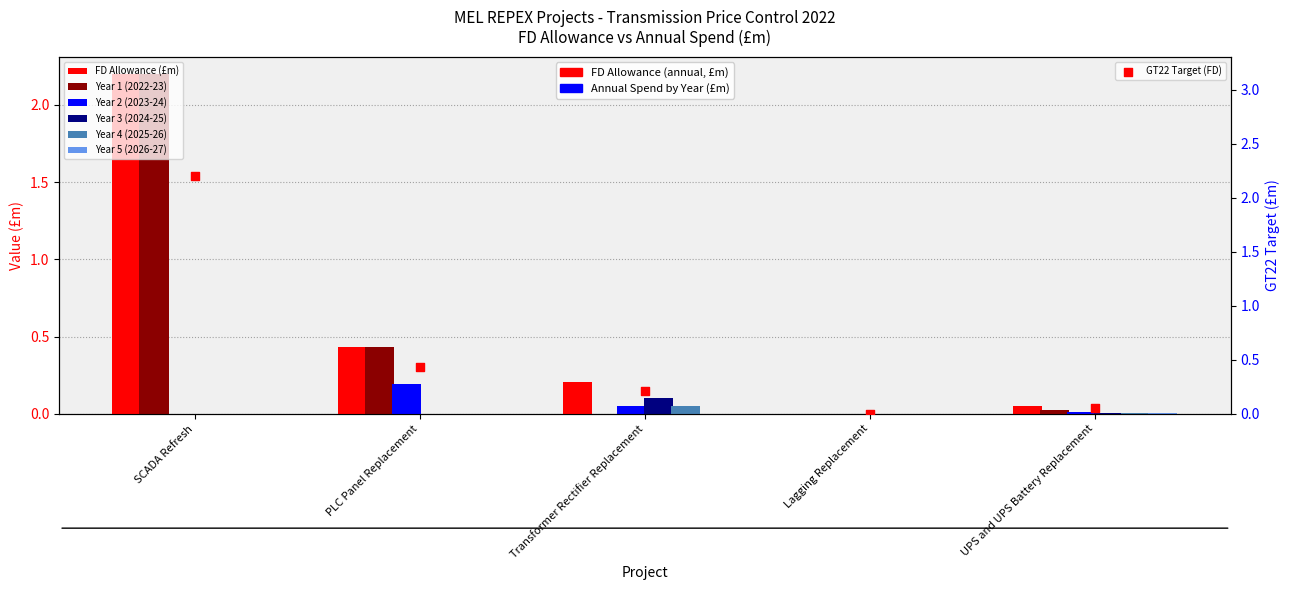

At how many categories does at least one series exceed 1?

1